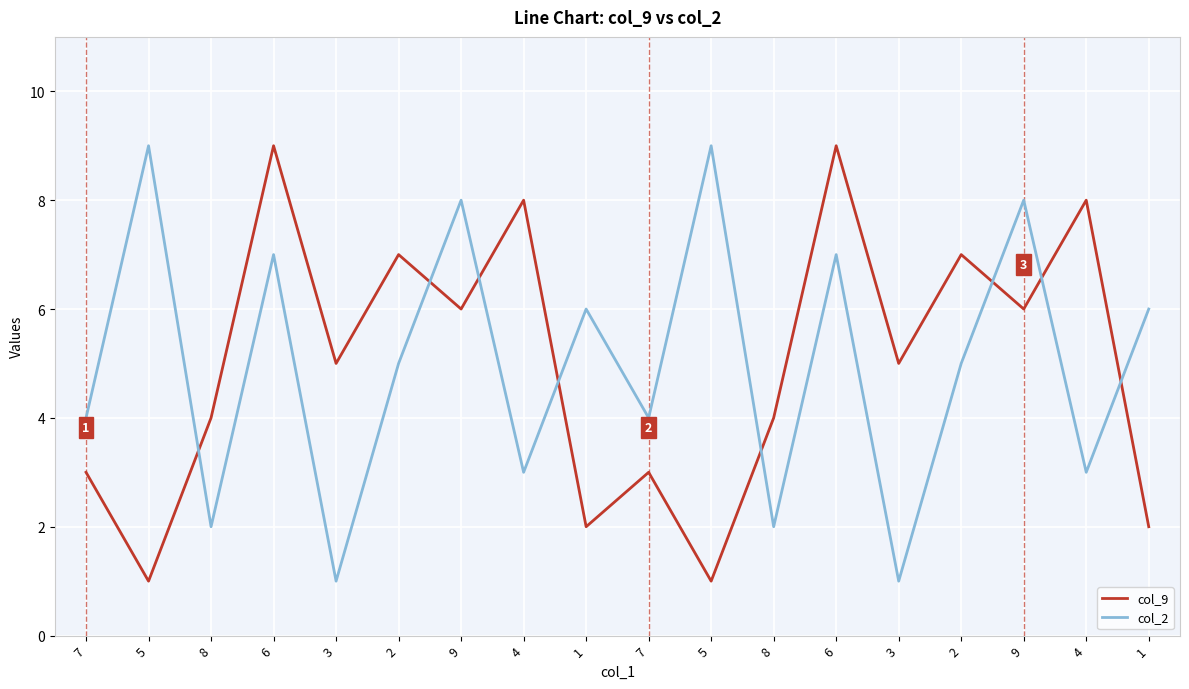

How many col_9 values are between 3 and 7?

10